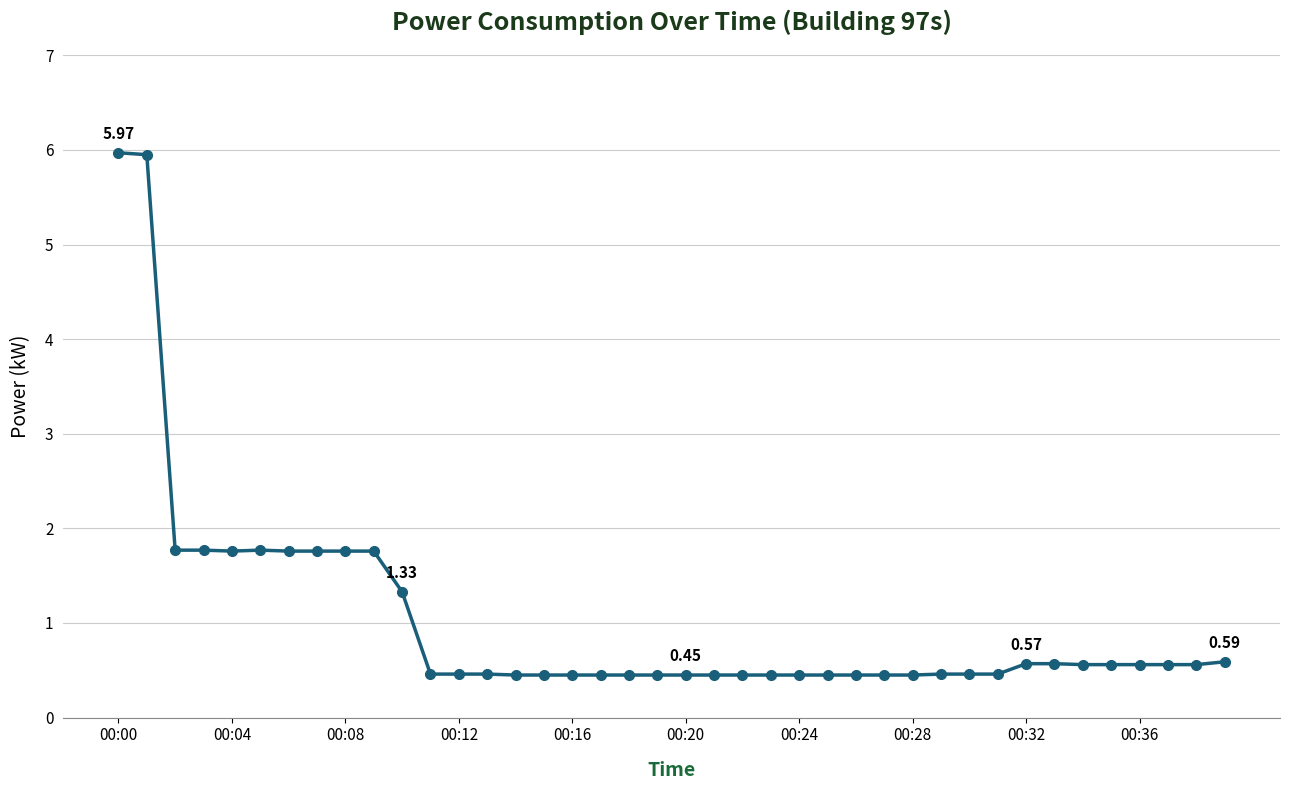

What is the difference between the second highest and second lowest values?

5.5